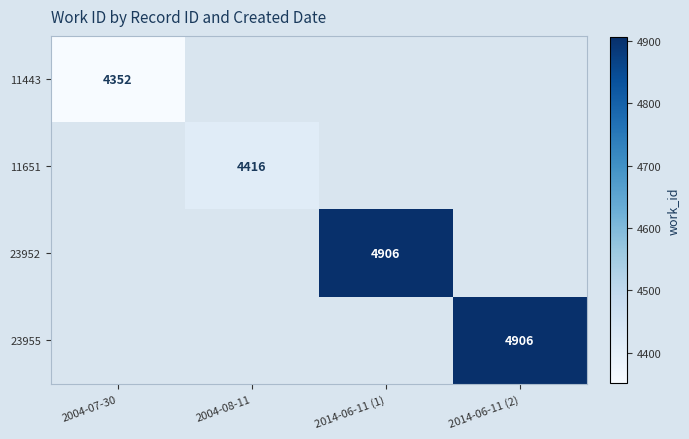

The 23955 series shows 8681 at 2014-06-11 (2). True or false?

False